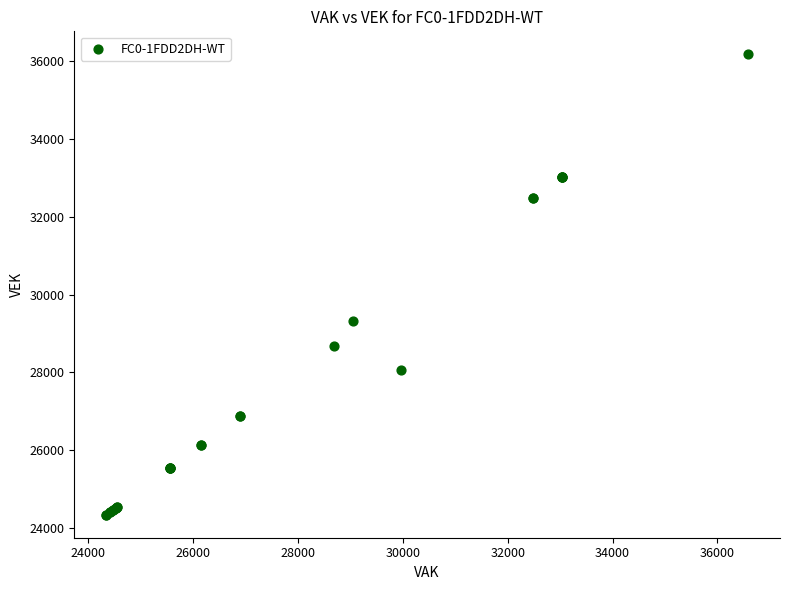

What Y value in the scatter plot is closest to 30260?

29315